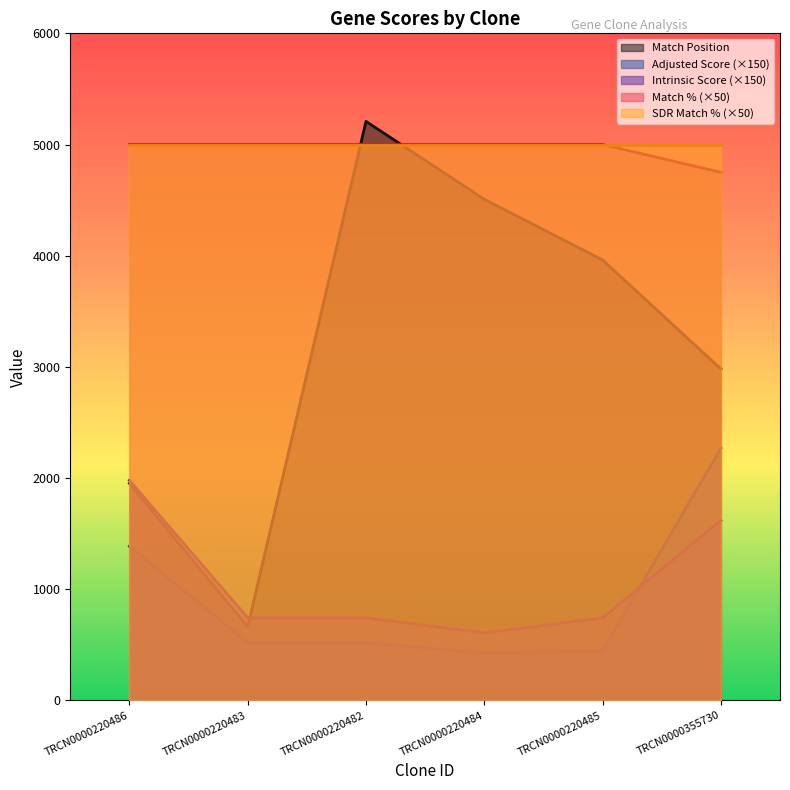

The value of Intrinsic Score at TRCN0000355730 is 1620.0. True or false?

True